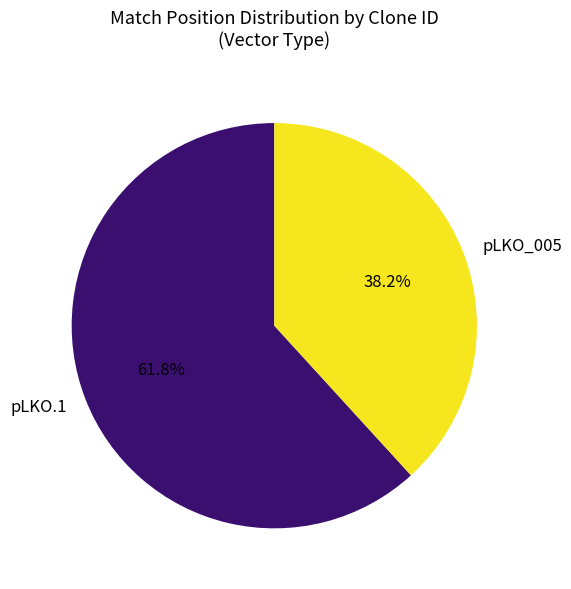

How many slices are in this pie chart?

2